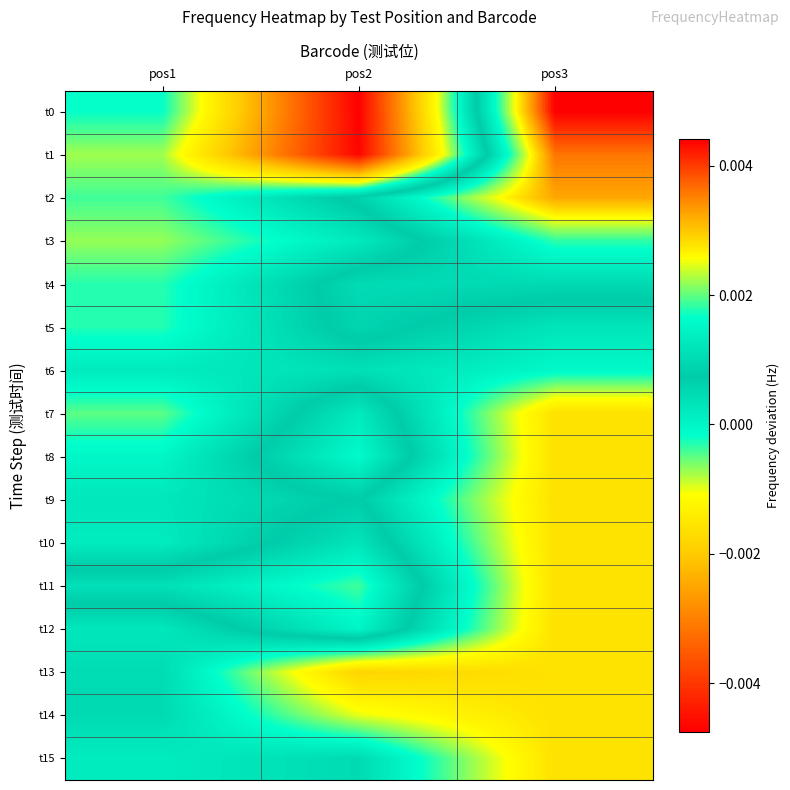

Reading left to right, extract all data points from this chart.

t0: pos1=-0.0	pos2=-0.0	pos3=0.0
t1: pos1=-0.0	pos2=-0.0	pos3=0.0
t2: pos1=-0.0	pos2=0.0	pos3=0.0
t3: pos1=-0.0	pos2=0.0	pos3=0.0
t4: pos1=-0.0	pos2=0.0	pos3=0.0
t5: pos1=-0.0	pos2=0.0	pos3=0.0
t6: pos1=0.0	pos2=0.0	pos3=-0.0
t7: pos1=-0.0	pos2=0.0	pos3=-0.0
t8: pos1=-0.0	pos2=0.0	pos3=-0.0
t9: pos1=0.0	pos2=0.0	pos3=-0.0
t10: pos1=0.0	pos2=0.0	pos3=-0.0
t11: pos1=0.0	pos2=0.0	pos3=-0.0
t12: pos1=0.0	pos2=0.0	pos3=-0.0
t13: pos1=0.0	pos2=-0.0	pos3=-0.0
t14: pos1=0.0	pos2=-0.0	pos3=-0.0
t15: pos1=0.0	pos2=0.0	pos3=-0.0